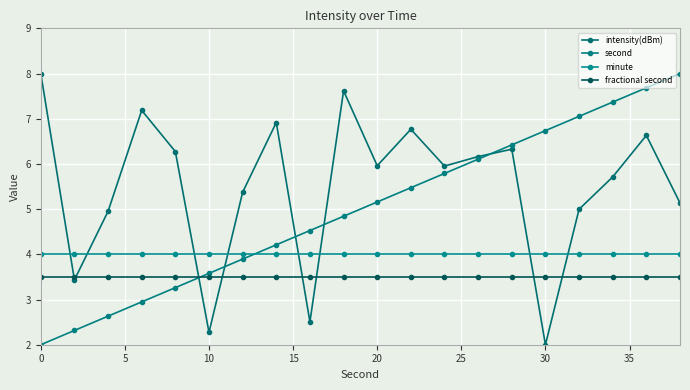

What are all the series names shown in the legend?

intensity(dBm), second, minute, fractional second